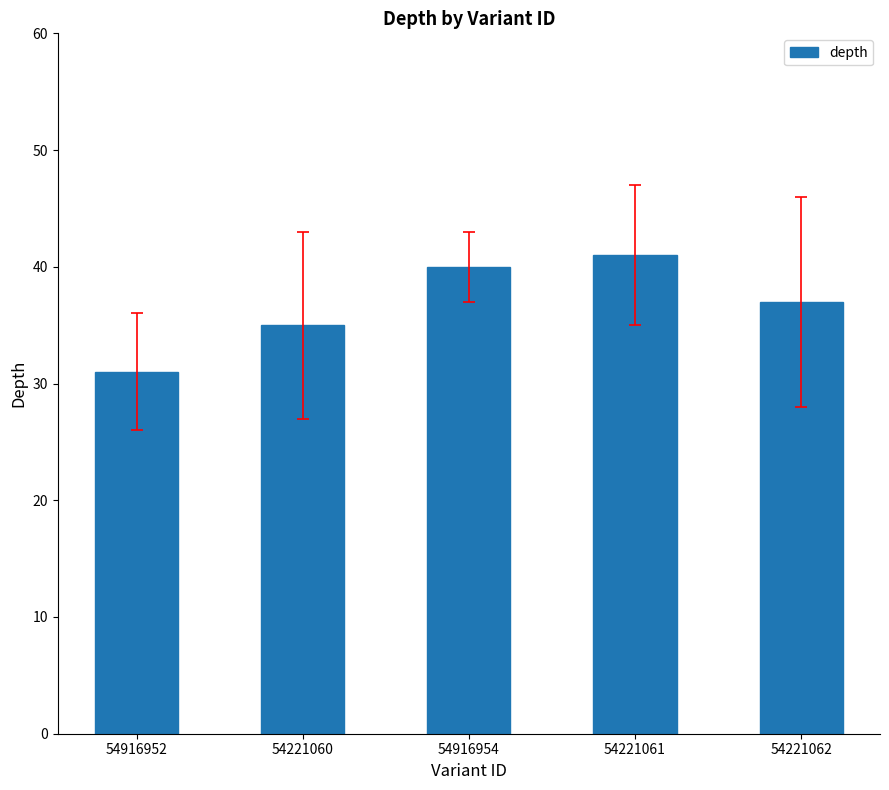

Count the number of data series in this chart.

1